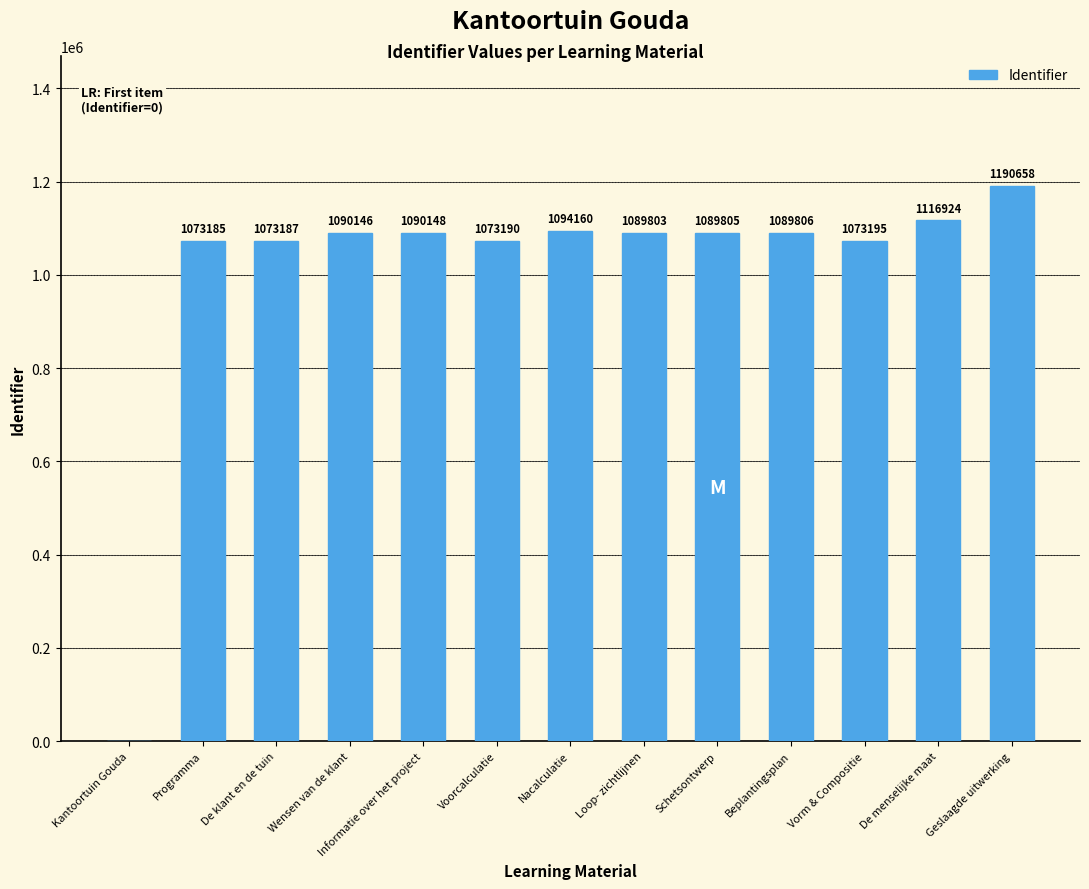

Reading left to right, extract all data points from this chart.

Kantoortuin Gouda=0	Programma=1073185	De klant en de tuin=1073187	Wensen van de klant=1090146	Informatie over het project=1090148	Voorcalculatie=1073190	Nacalculatie=1094160	Loop- zichtlijnen=1089803	Schetsontwerp=1089805	Beplantingsplan=1089806	Vorm & Compositie=1073195	De menselijke maat=1116924	Geslaagde uitwerking=1190658